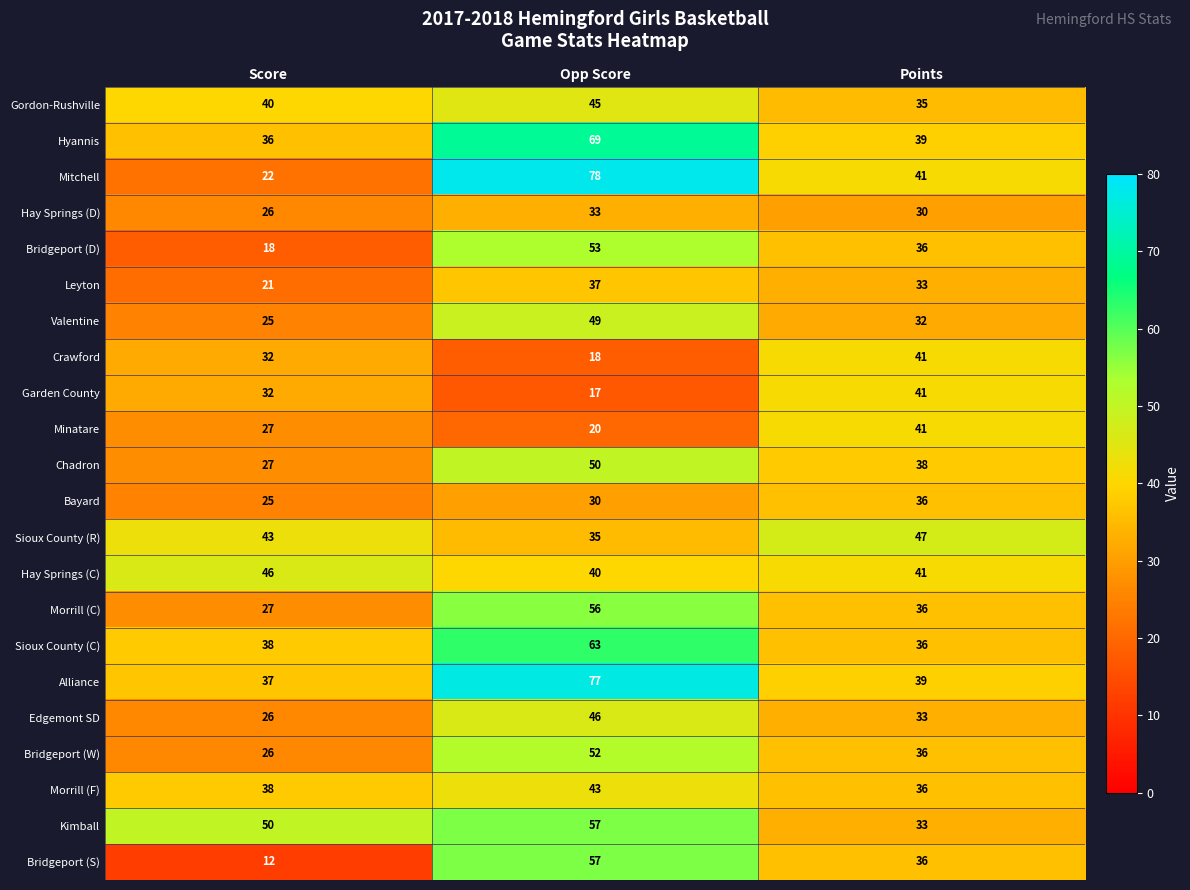

What is the difference between the highest and lowest values at Score?

38